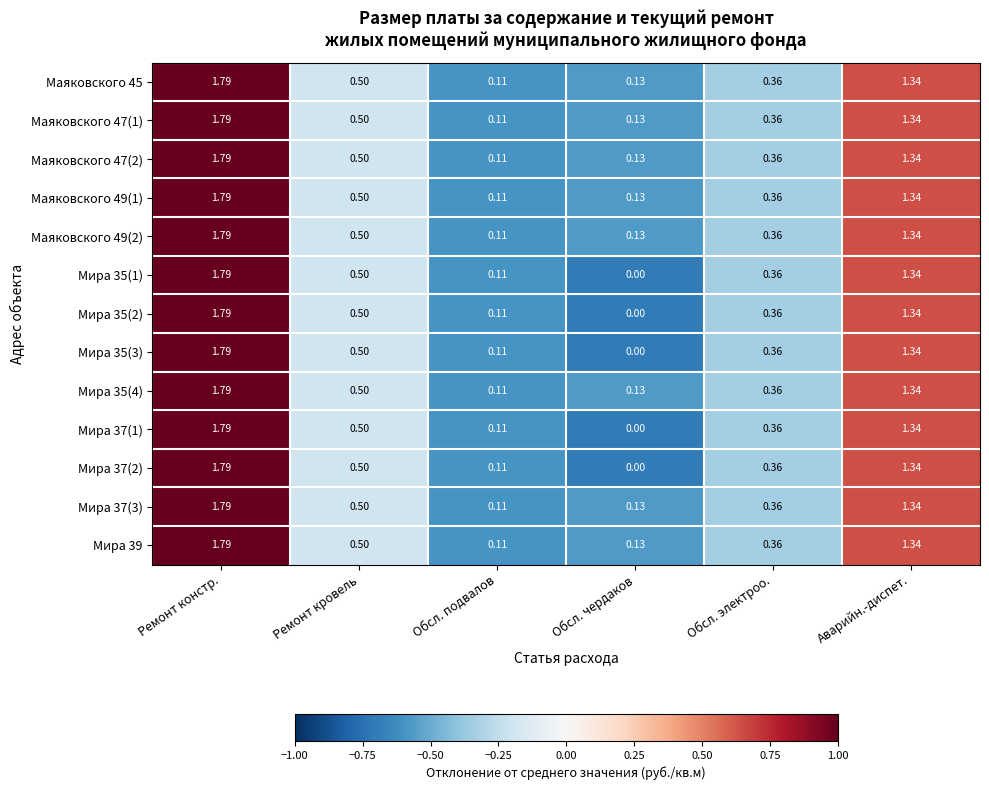

At which label is Мира 35(2) closest to 0?

Обсл. чердаков